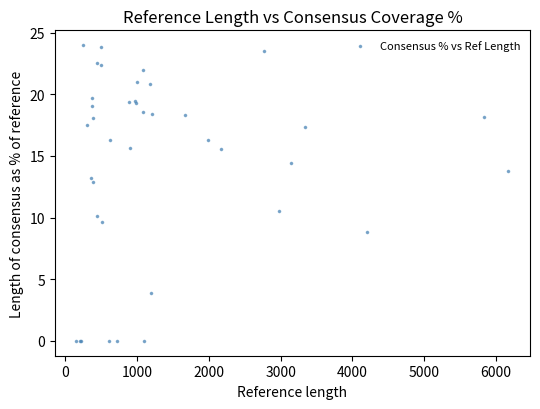

What Y value in the scatter plot is closest to 11?

10.6